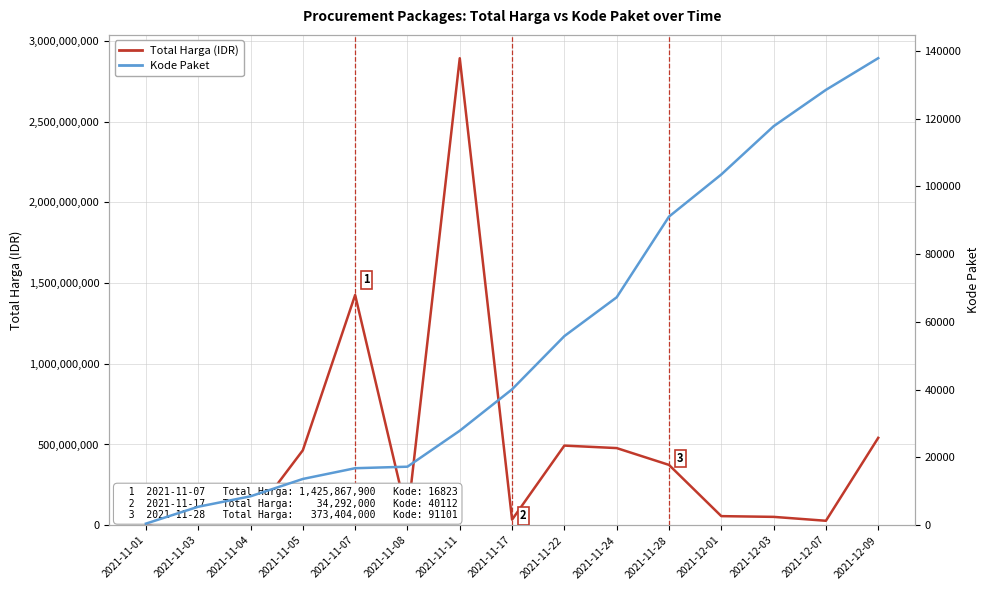

Where does the Kode Paket series first go above 40112?

2021-11-22